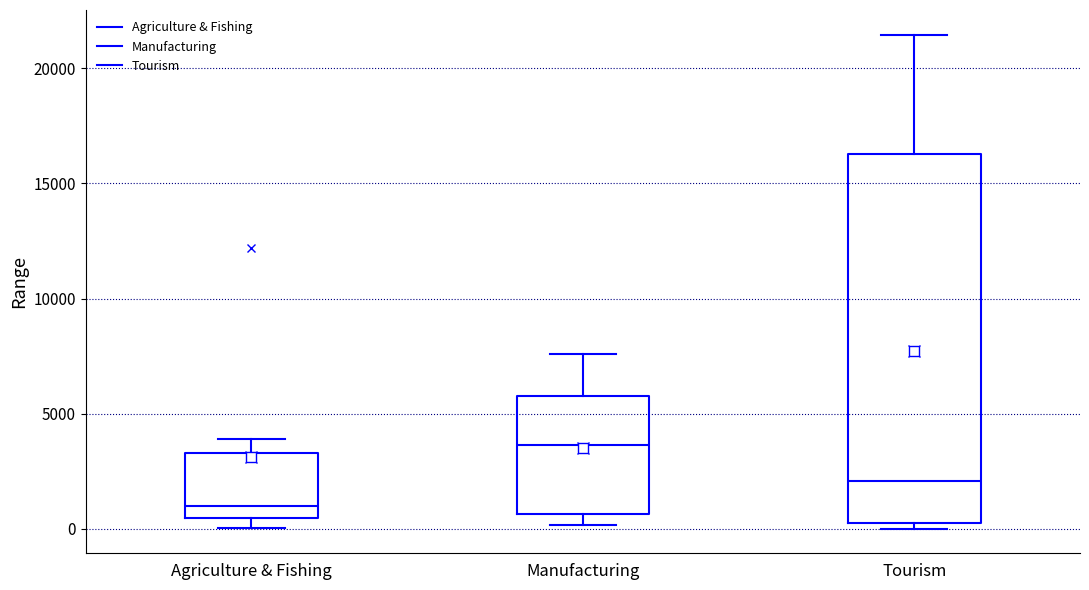

Reading left to right, transcribe this box plot: for each box, give where its median line is, the range the box spans, and where its two whiskers end, as read against the y-axis. The values are not printed on the chart, so give them approximately, as read against the axis.

Agriculture & Fishing: median 1000, box 500 to 3500, whiskers 0 to 4000
Manufacturing: median 3500, box 500 to 6000, whiskers 0 to 7500
Tourism: median 2000, box 500 to 16500, whiskers 0 to 21500